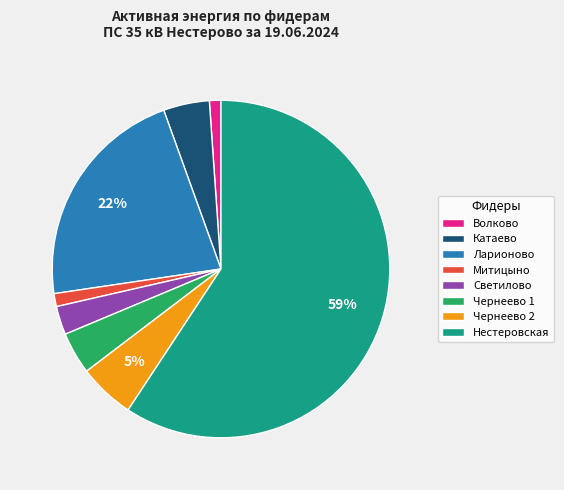

What is the largest slice in the pie chart?

Нестеровская